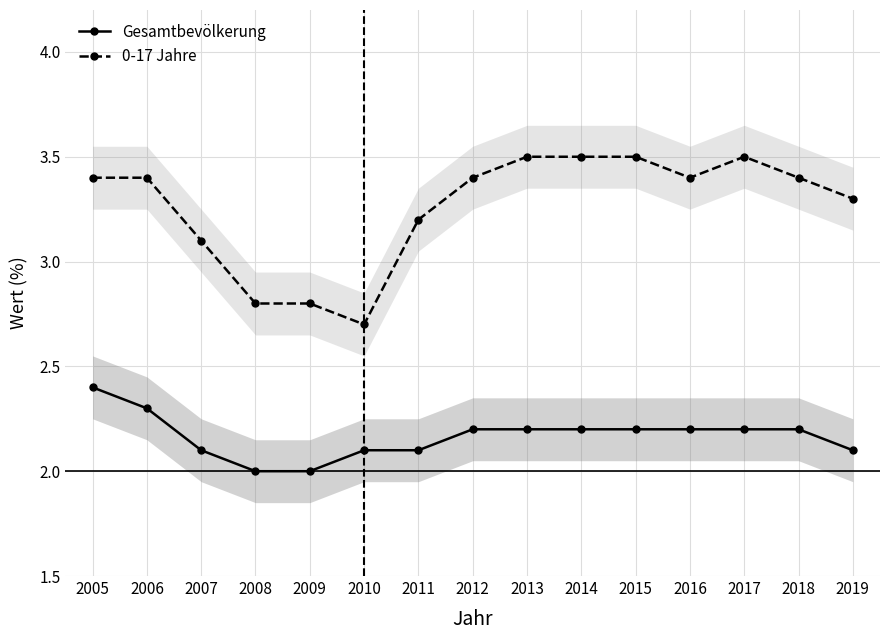

At how many categories does at least one series exceed 2?

15